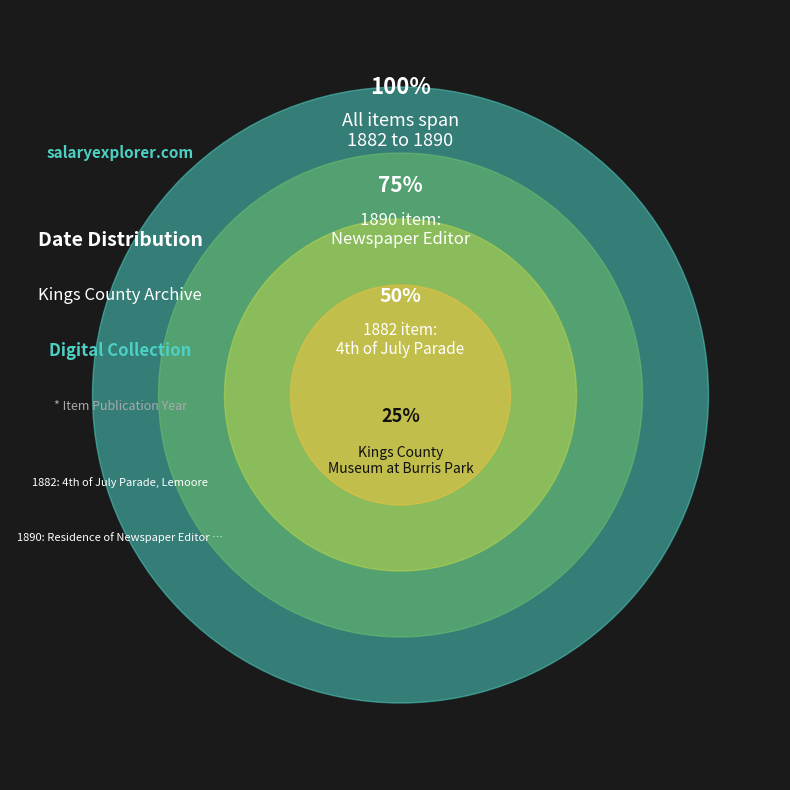

Is it true that Residence of Newspaper Editor Frank L. is 64% of the pie?

False